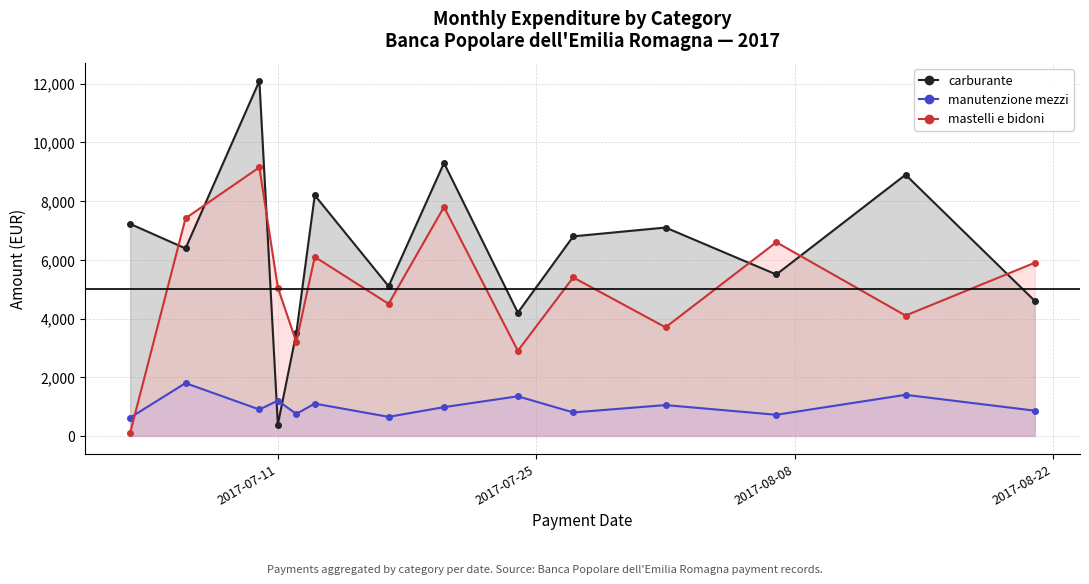

What is the maximum value for manutenzione mezzi?

1798.3